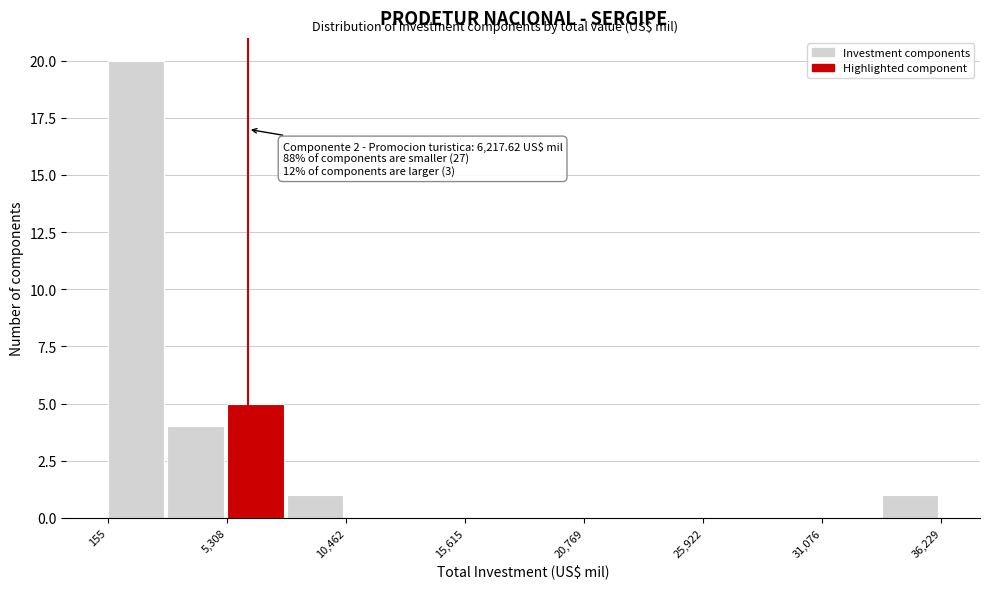

Read against the x-axis, roughly where is the centre of the tallest bar?

1000